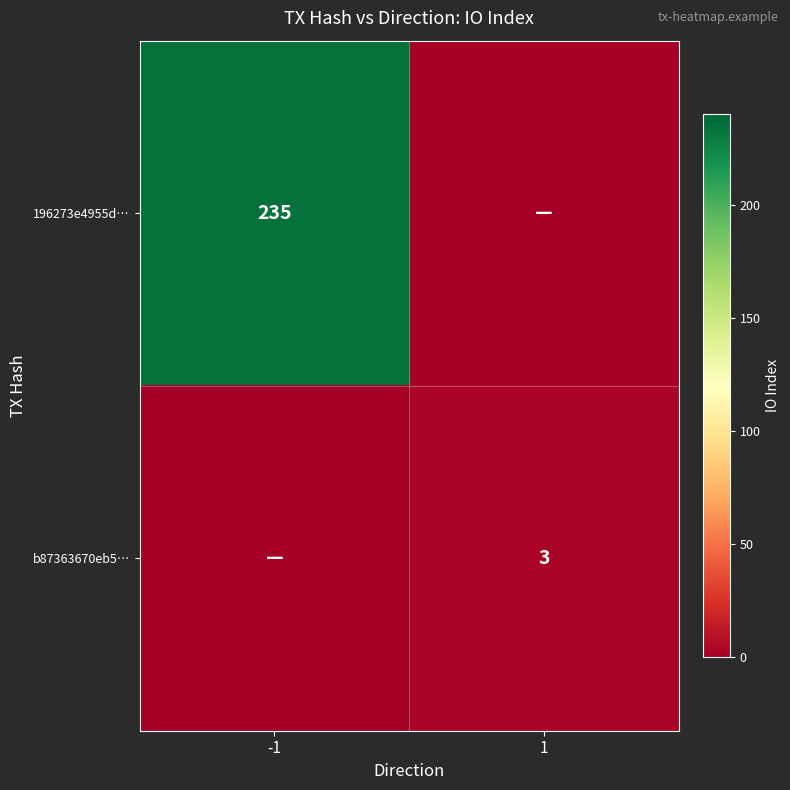

Is the value of b87363670eb5… at 1 greater than the value of 196273e4955d… at -1?

No